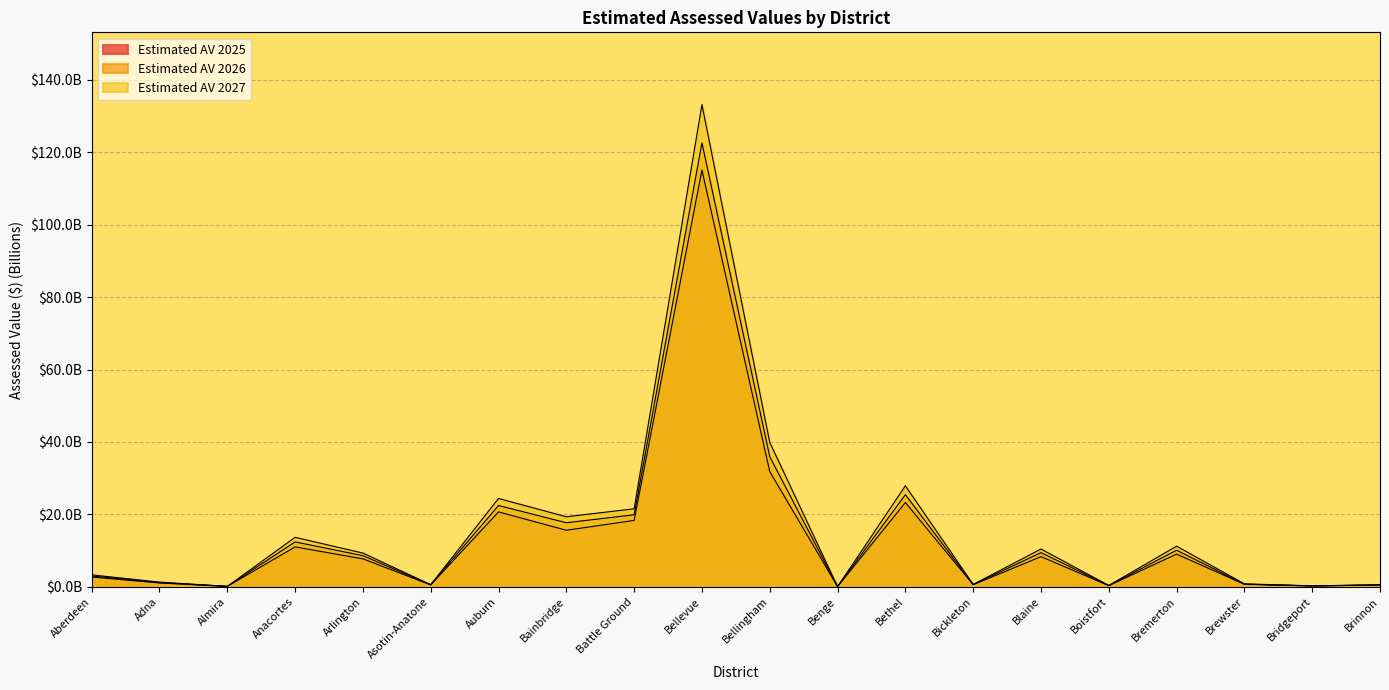

True or false: Estimated AV 2026 and Estimated AV 2027 cross at least once.

False